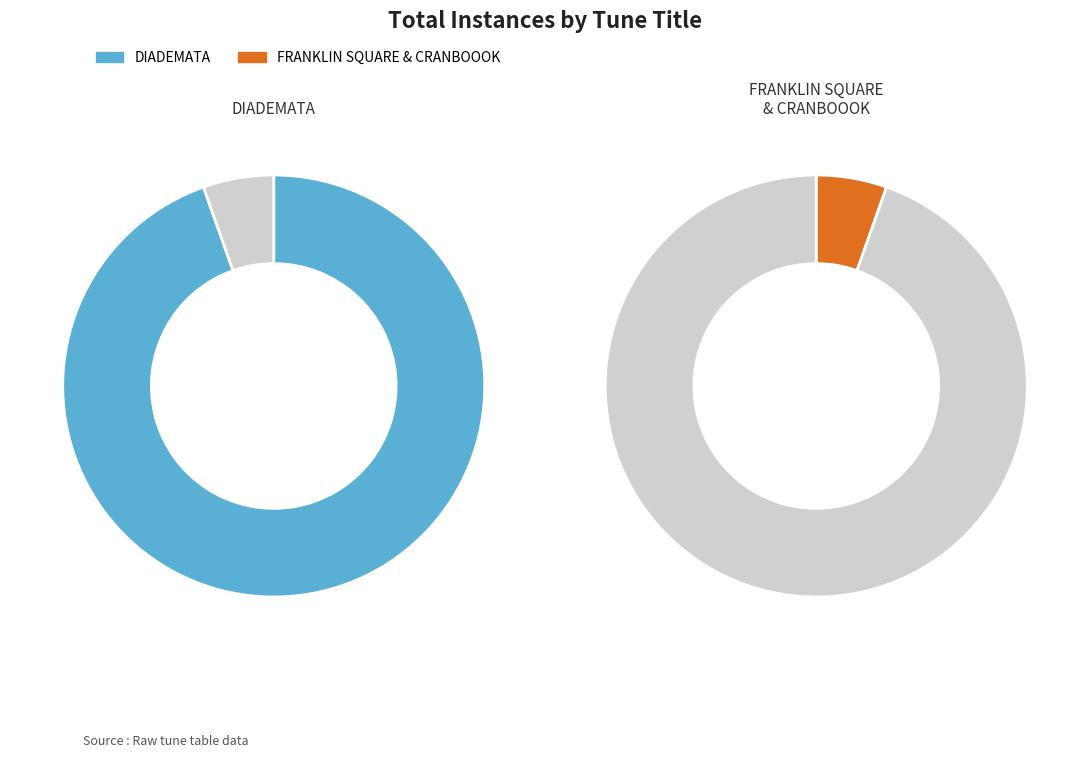

How many segments does this pie chart have?

3